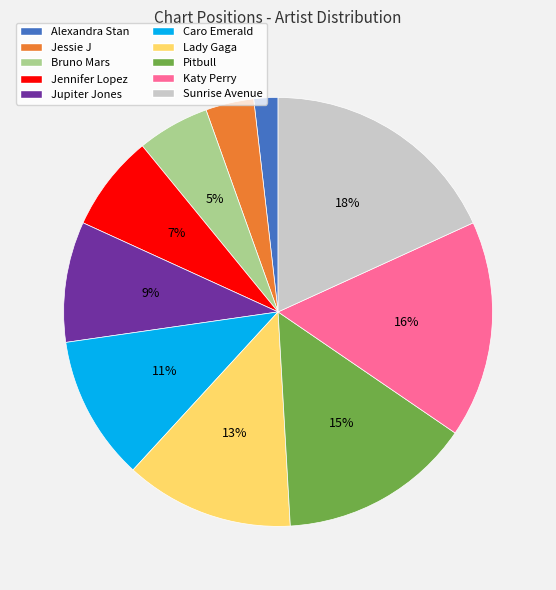

Do Sunrise Avenue and Alexandra Stan together represent more than half of the pie?

No